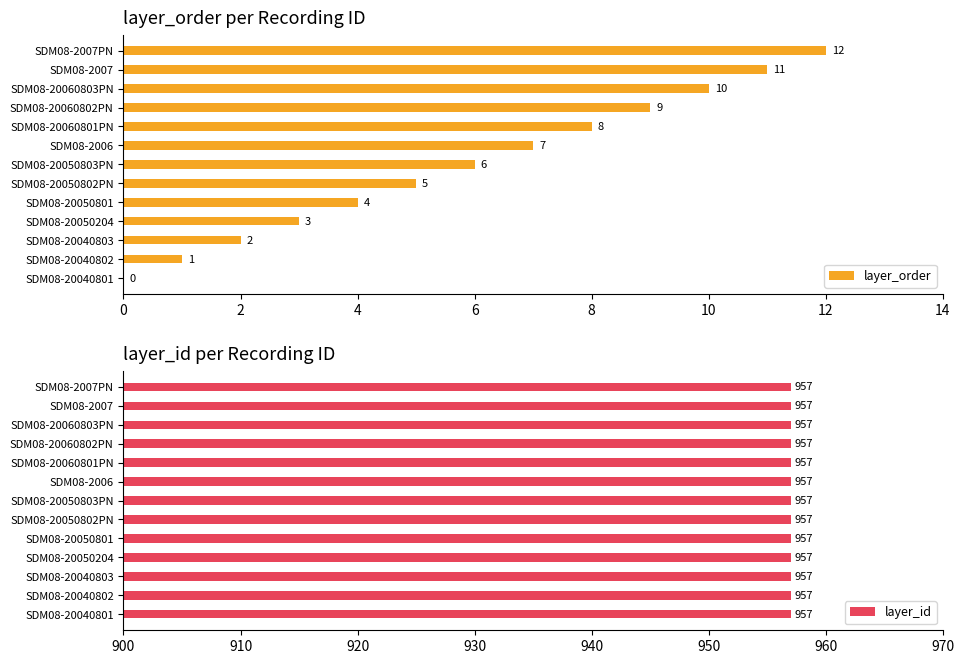

How many bars are there in total?

26